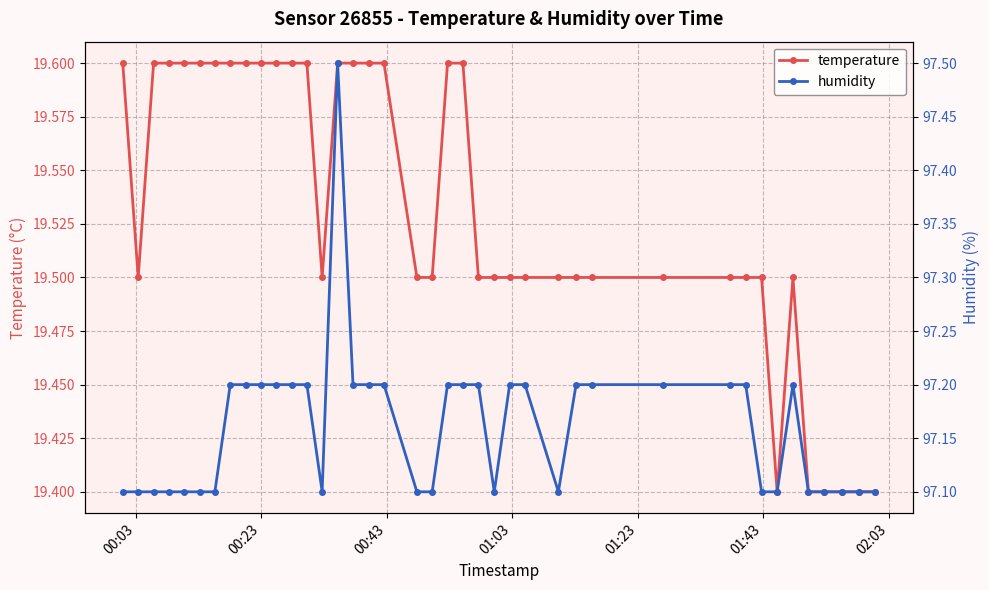

Which series has the widest spread of values?

humidity